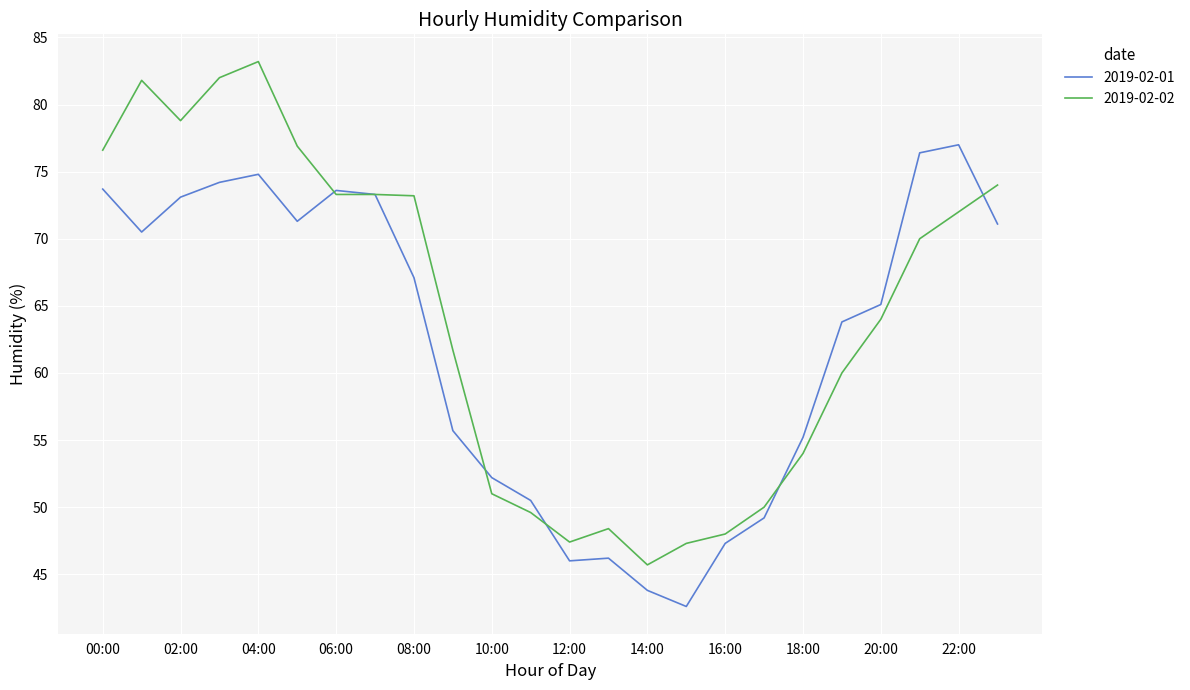

What is the smallest value displayed?

42.6